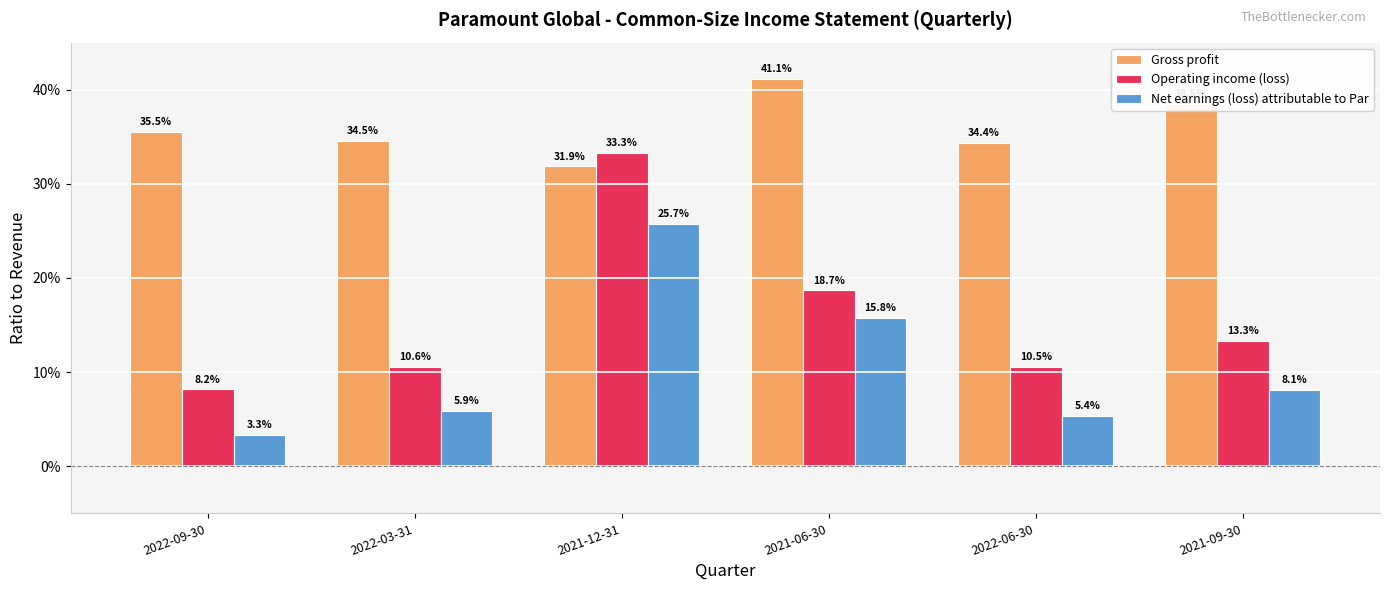

List the series in order of their overall mean, lowest first.

Net earnings (loss) attributable to Par, Operating income (loss), Gross profit